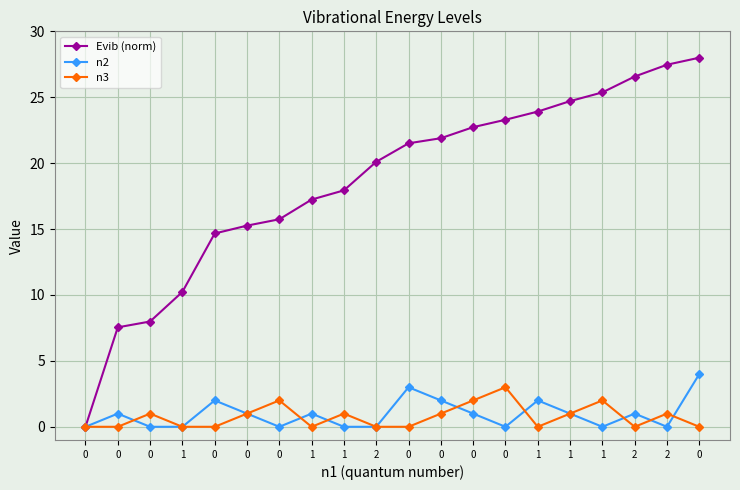

Count the number of data series in this chart.

3